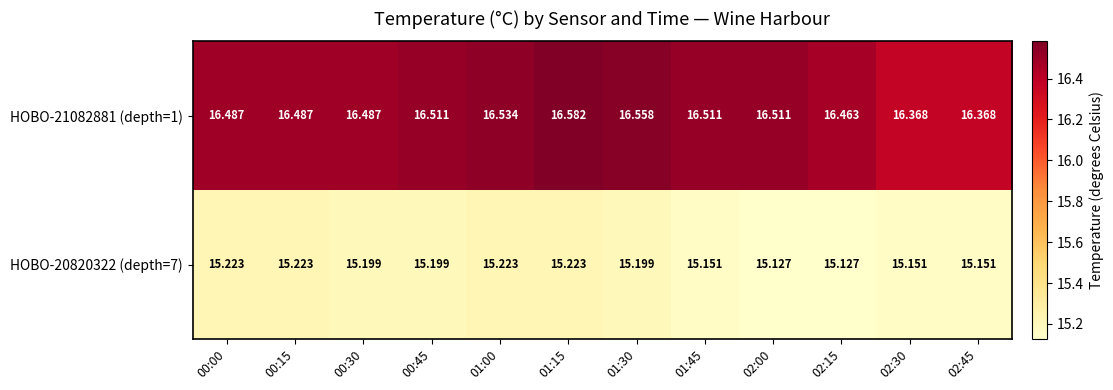

Rank the series at 02:30 from highest to lowest value.

HOBO-21082881 (depth=1), HOBO-20820322 (depth=7)